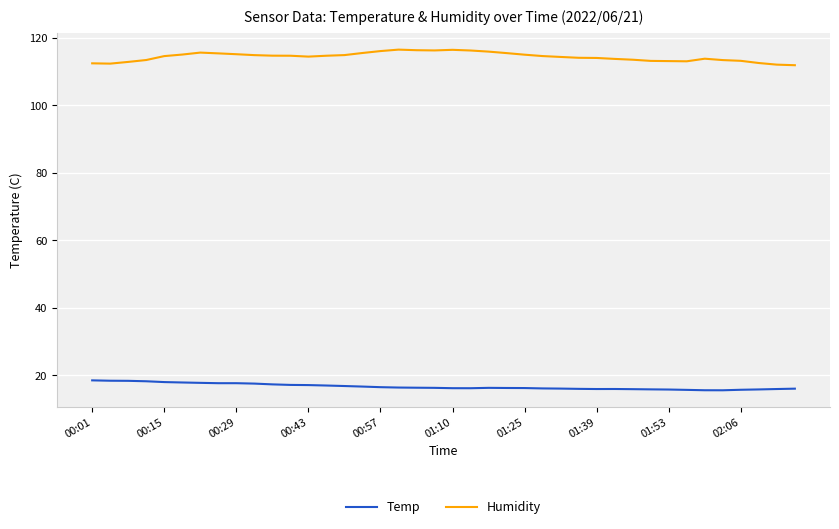

True or false: Temp and Humidity intersect in this chart.

False